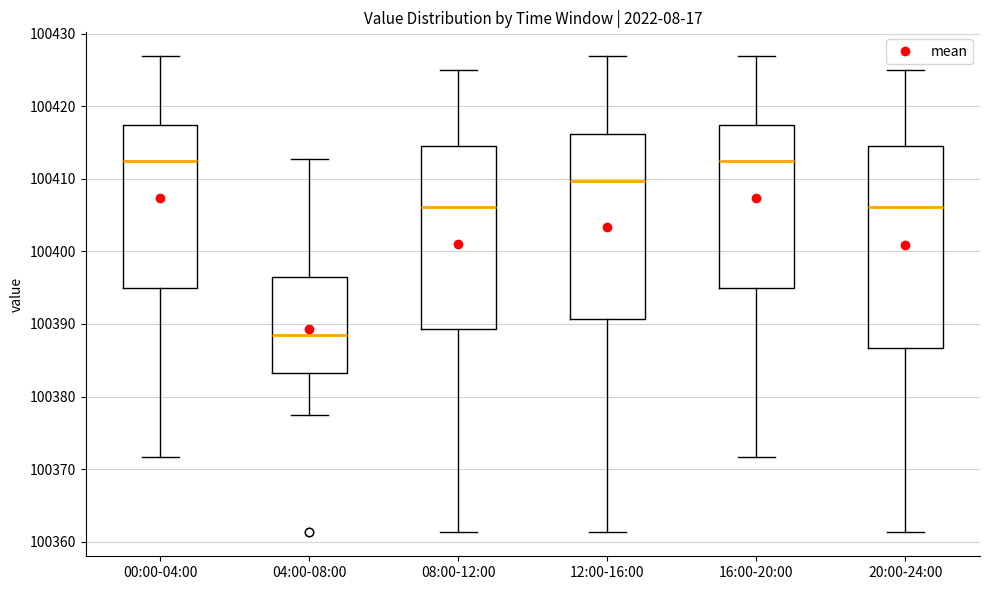

Reading left to right, transcribe this box plot: for each box, give where its median line is, the range the box spans, and where its two whiskers end, as read against the y-axis. The values are not printed on the chart, so give them approximately, as read against the axis.

00:00-04:00: median 100412, box 100395 to 100417, whiskers 100372 to 100427
04:00-08:00: median 100388, box 100383 to 100397, whiskers 100378 to 100413
08:00-12:00: median 100406, box 100389 to 100415, whiskers 100361 to 100425
12:00-16:00: median 100410, box 100391 to 100416, whiskers 100361 to 100427
16:00-20:00: median 100412, box 100395 to 100417, whiskers 100372 to 100427
20:00-24:00: median 100406, box 100387 to 100415, whiskers 100361 to 100425